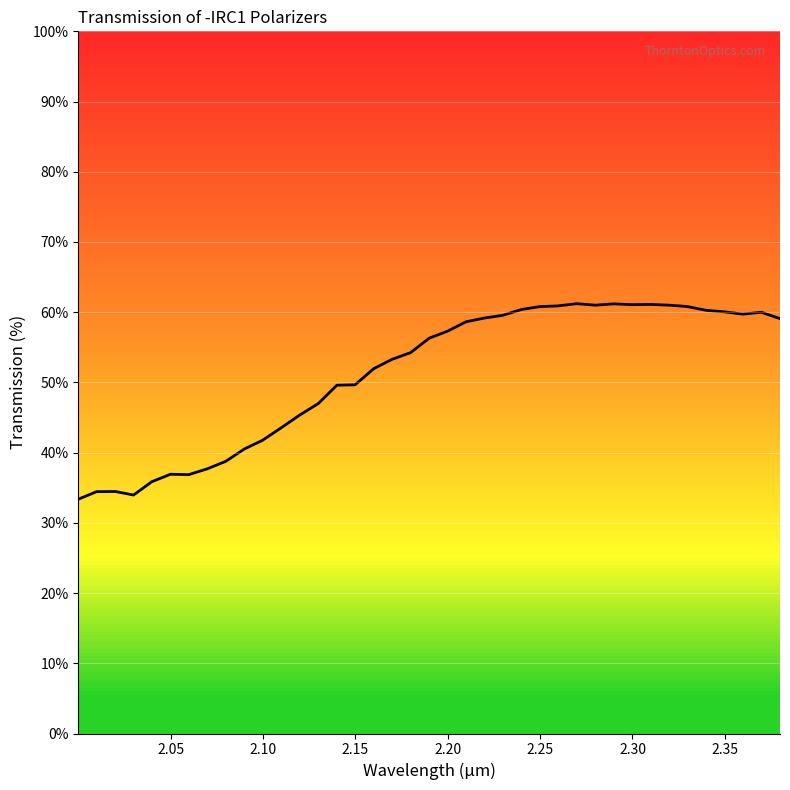

What is the minimum value shown in the chart?

33.4